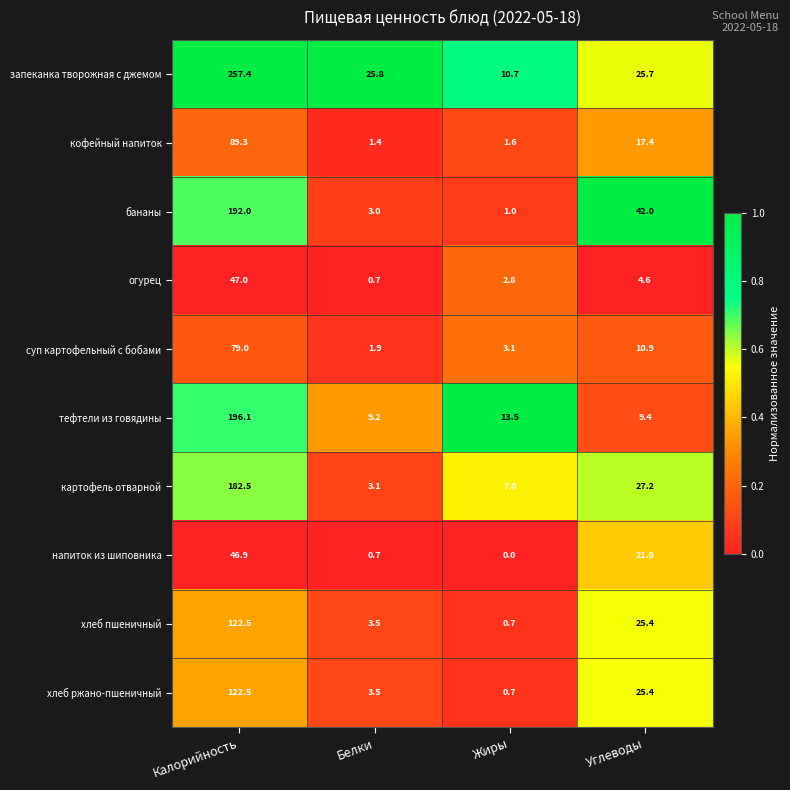

At which category is the sum across all series the highest?

Калорийность